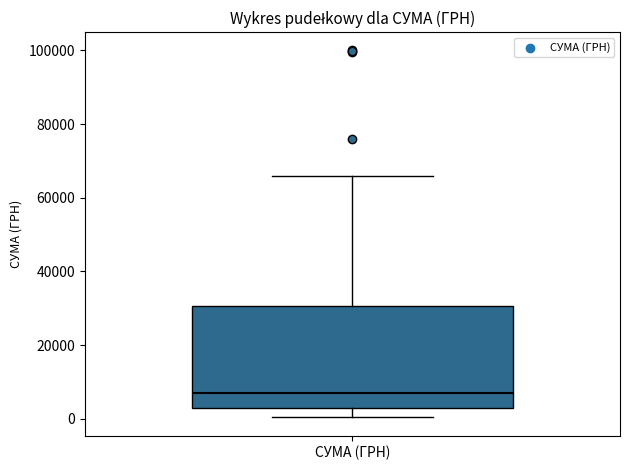

Read this box plot against the y-axis: the position of the median line, the range covered by the box, and the ends of both whiskers. The values are not printed on the chart, so give them approximately, as read against the axis.

median 8000, box 2000 to 30000, whiskers 0 to 66000